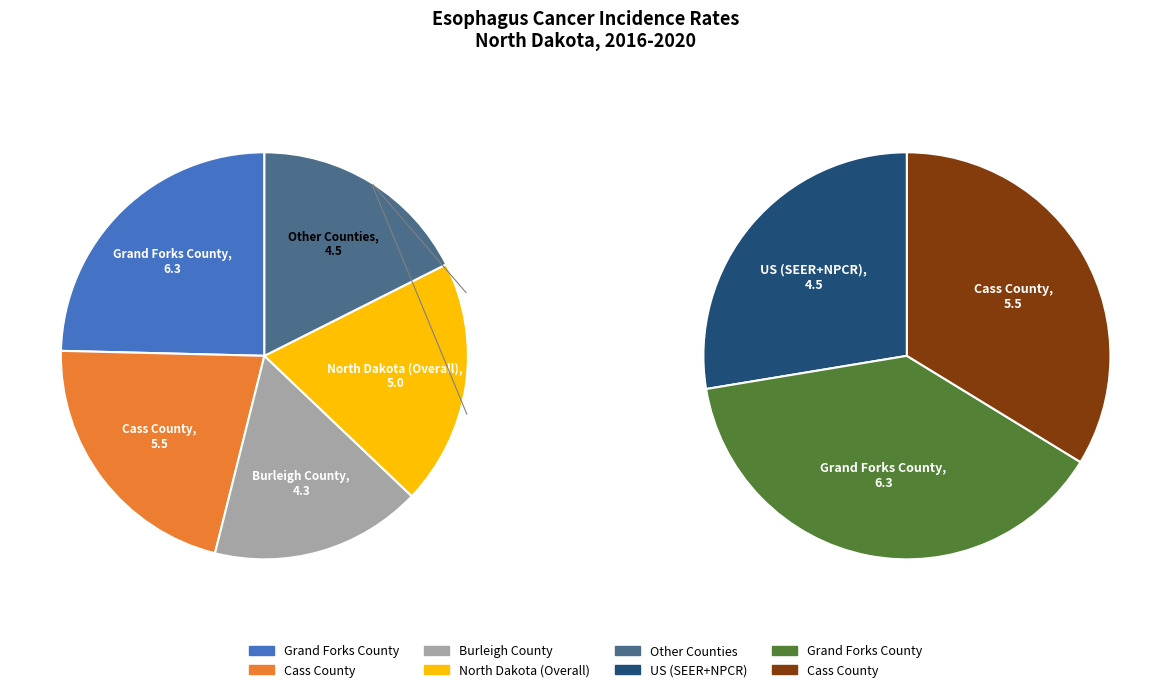

How many slices are in this pie chart?

5